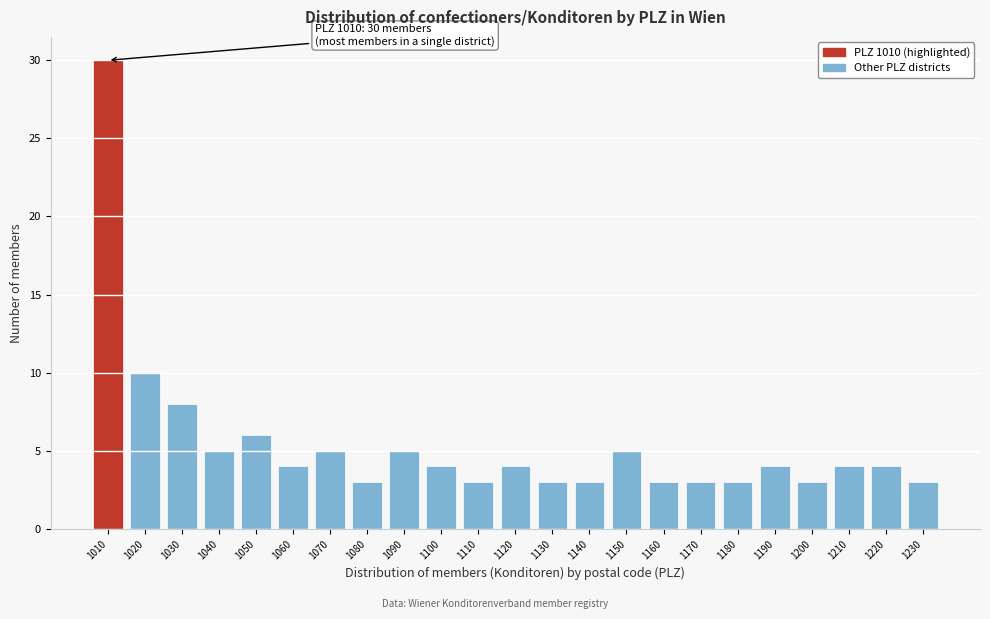

Reading left to right, extract all data points from this chart.

30	10	8	5	6	4	5	3	5	4	3	4	3	3	5	3	3	3	4	3	4	4	3